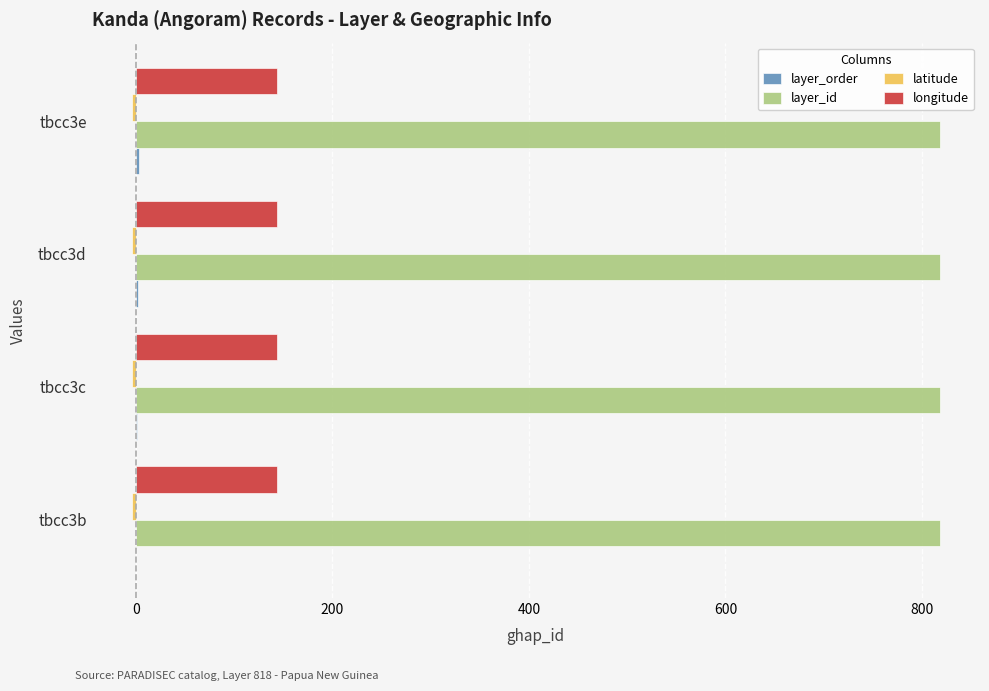

What is the maximum value shown in the chart?

818.0